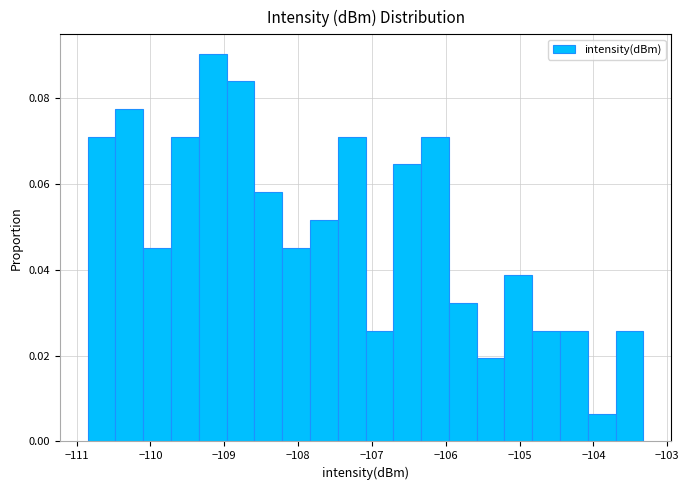

Around what value on the x-axis is the tallest bar? Give the approximate position of its centre, as read against the axis.

-109.2